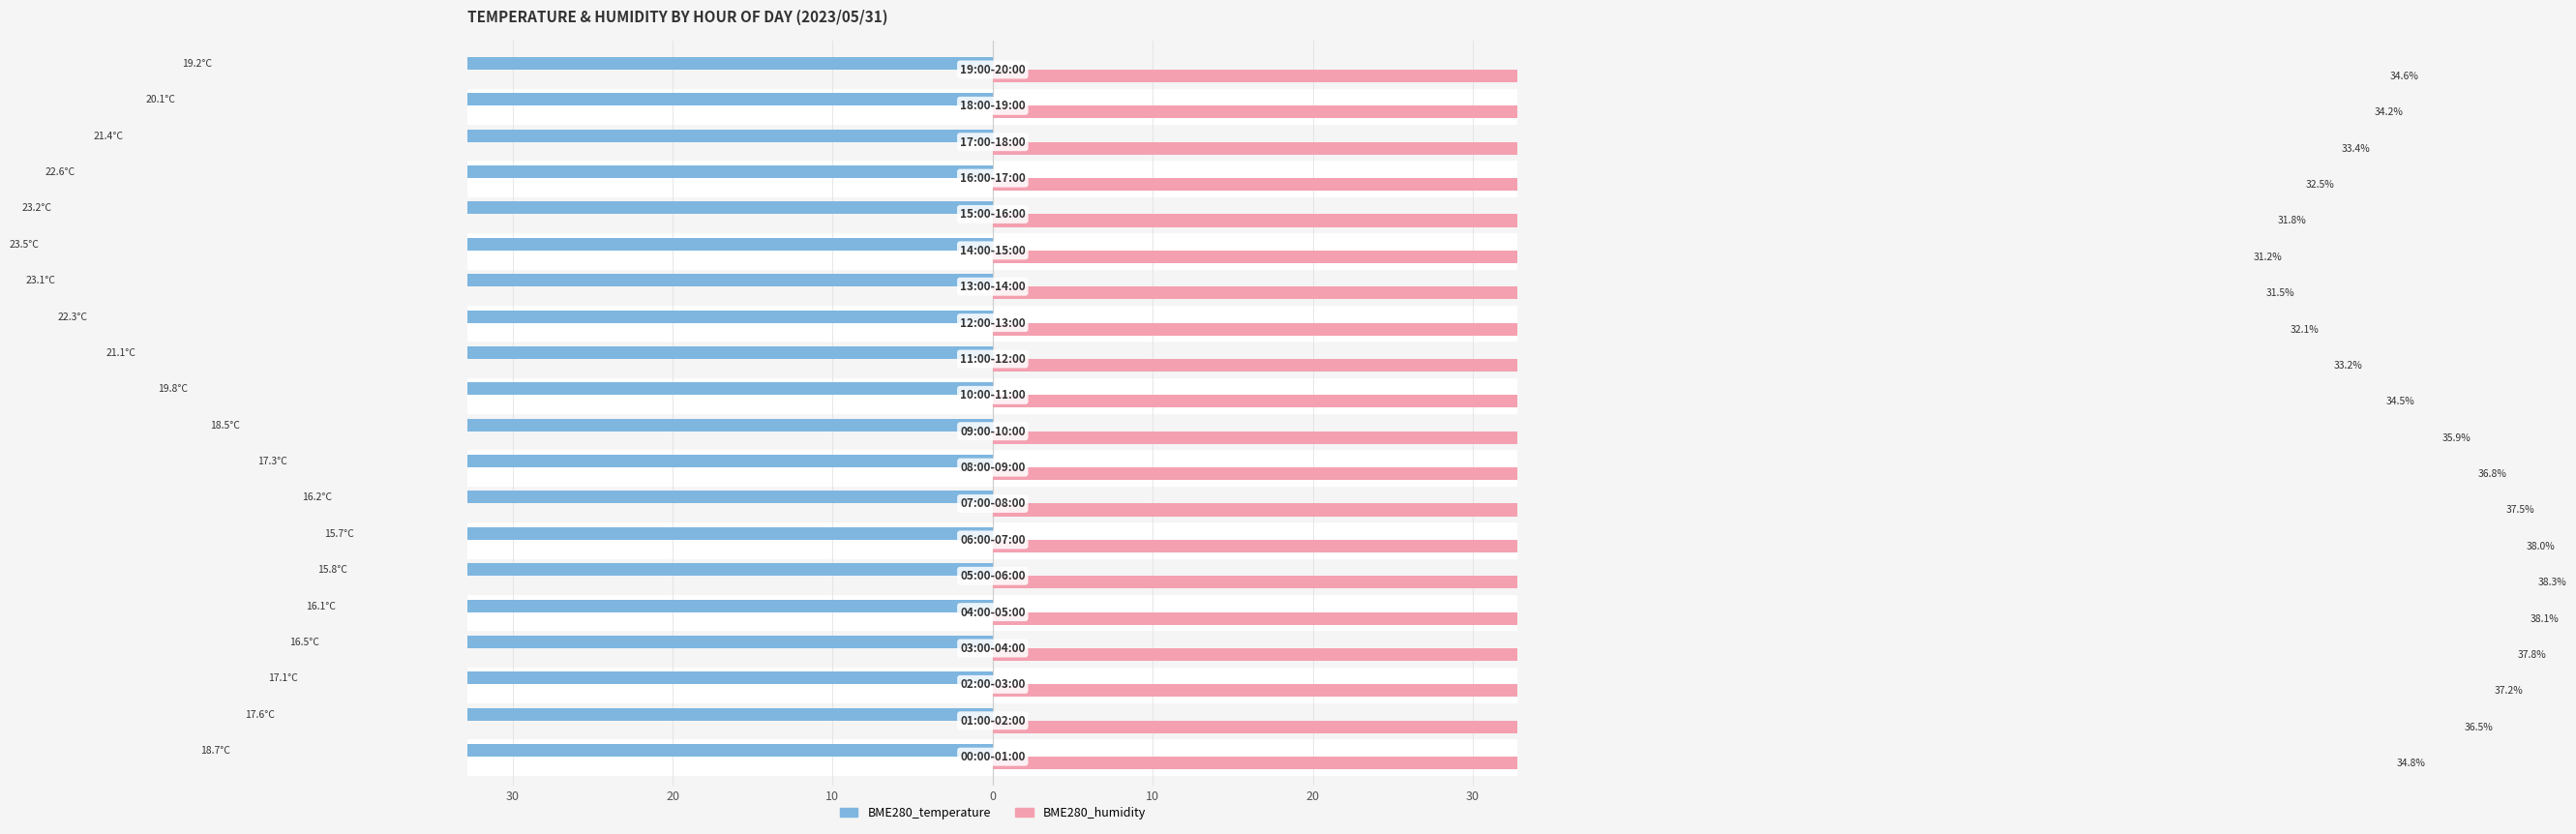

At how many categories does at least one series exceed -51?

20